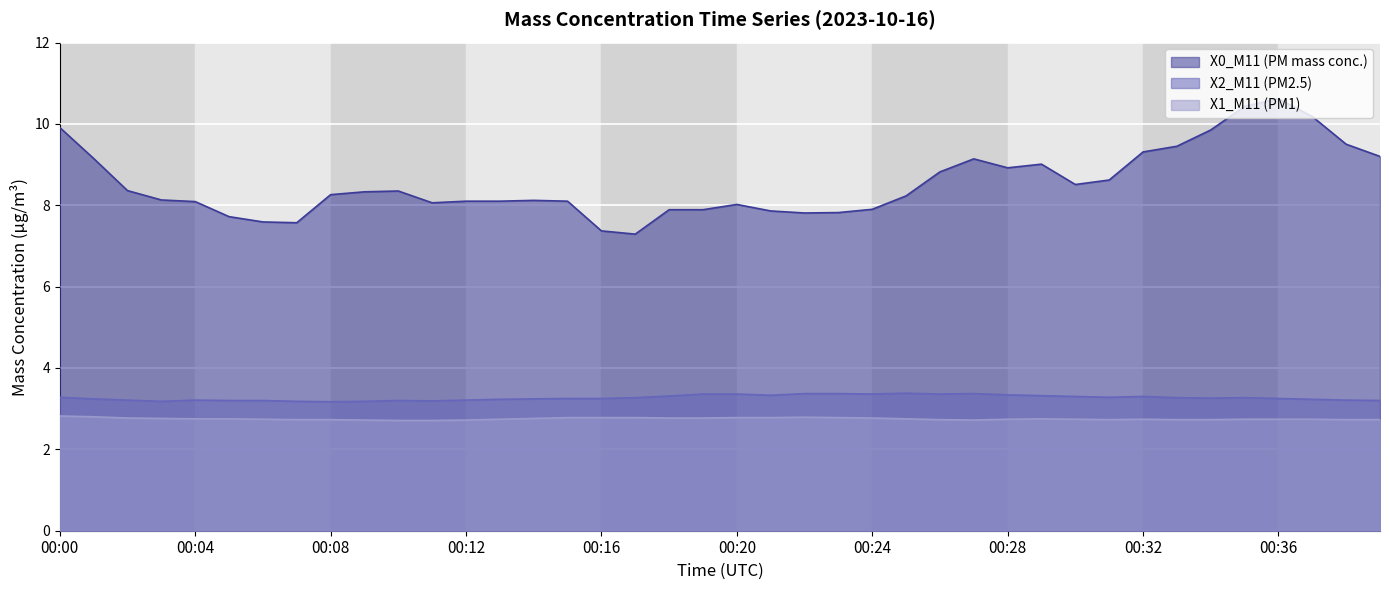

Reading right to left, list all the values displayed in this chart.

X0_M11 (PM mass conc.): 00:39=9.2	00:38=9.5	00:37=10.2	00:36=10.6	00:35=10.4	00:34=9.8	00:33=9.4	00:32=9.3	00:31=8.6	00:30=8.5	00:29=9.0	00:28=8.9	00:27=9.1	00:26=8.8	00:25=8.2	00:24=7.9	00:23=7.8	00:22=7.8	00:21=7.9	00:20=8.0	00:19=7.9	00:18=7.9	00:17=7.3	00:16=7.4	00:15=8.1	00:14=8.1	00:13=8.1	00:12=8.1	00:11=8.1	00:10=8.3	00:09=8.3	00:08=8.3	00:07=7.6	00:06=7.6	00:05=7.7	00:04=8.1	00:03=8.1	00:02=8.4	00:01=9.2	00:00=9.9
X2_M11 (PM2.5): 00:39=3.2	00:38=3.2	00:37=3.2	00:36=3.2	00:35=3.3	00:34=3.3	00:33=3.3	00:32=3.3	00:31=3.3	00:30=3.3	00:29=3.3	00:28=3.3	00:27=3.4	00:26=3.4	00:25=3.4	00:24=3.4	00:23=3.4	00:22=3.4	00:21=3.3	00:20=3.4	00:19=3.4	00:18=3.3	00:17=3.3	00:16=3.2	00:15=3.2	00:14=3.2	00:13=3.2	00:12=3.2	00:11=3.2	00:10=3.2	00:09=3.2	00:08=3.2	00:07=3.2	00:06=3.2	00:05=3.2	00:04=3.2	00:03=3.2	00:02=3.2	00:01=3.2	00:00=3.3
X1_M11 (PM1): 00:39=2.7	00:38=2.7	00:37=2.7	00:36=2.7	00:35=2.7	00:34=2.7	00:33=2.7	00:32=2.7	00:31=2.7	00:30=2.7	00:29=2.8	00:28=2.7	00:27=2.7	00:26=2.7	00:25=2.8	00:24=2.8	00:23=2.8	00:22=2.8	00:21=2.8	00:20=2.8	00:19=2.8	00:18=2.8	00:17=2.8	00:16=2.8	00:15=2.8	00:14=2.8	00:13=2.7	00:12=2.7	00:11=2.7	00:10=2.7	00:09=2.7	00:08=2.7	00:07=2.7	00:06=2.7	00:05=2.8	00:04=2.8	00:03=2.8	00:02=2.8	00:01=2.8	00:00=2.8